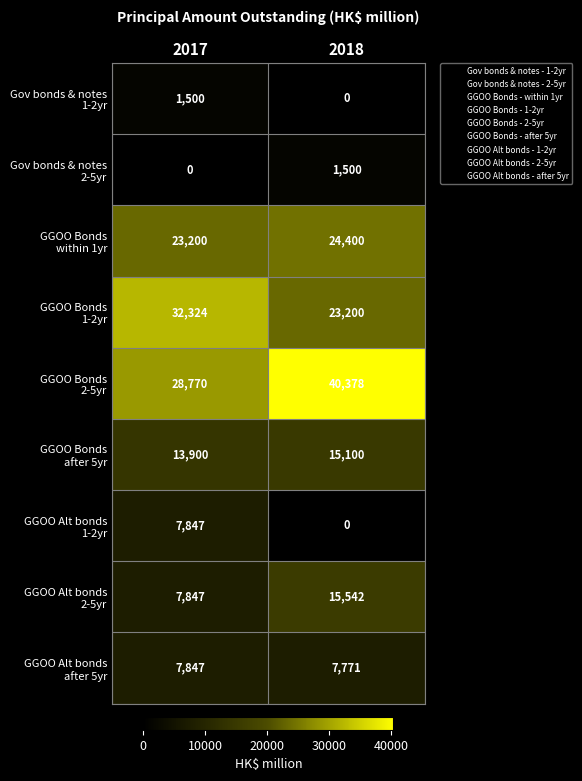

What is the total value across all series at 2018?

127891